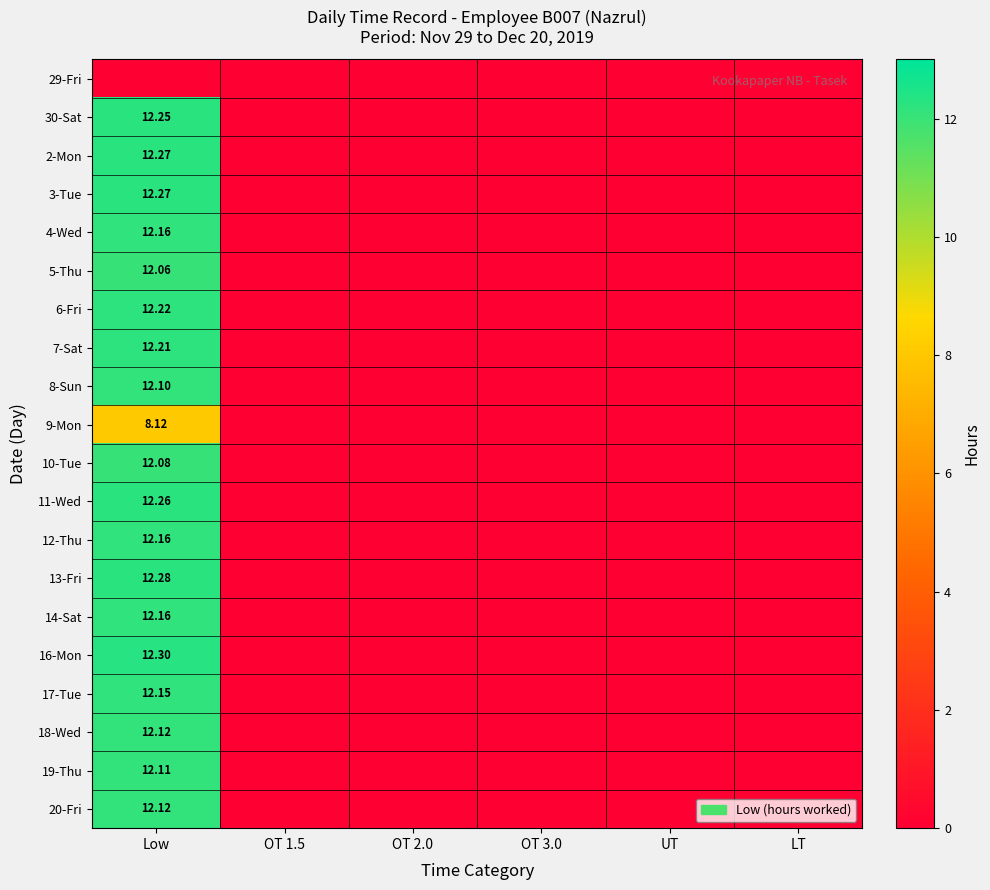

Which has a higher value, OT 3.0 or UT?

OT 3.0